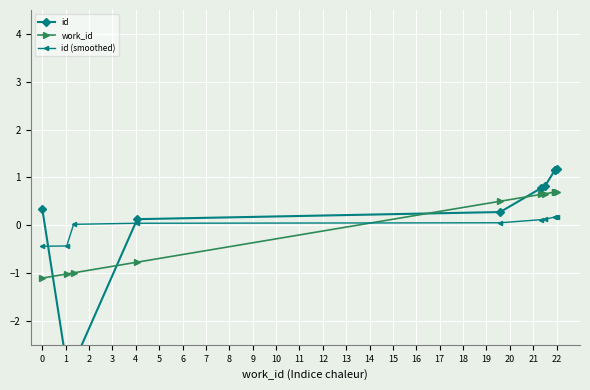

How many values in id (smoothed) are below zero?

2